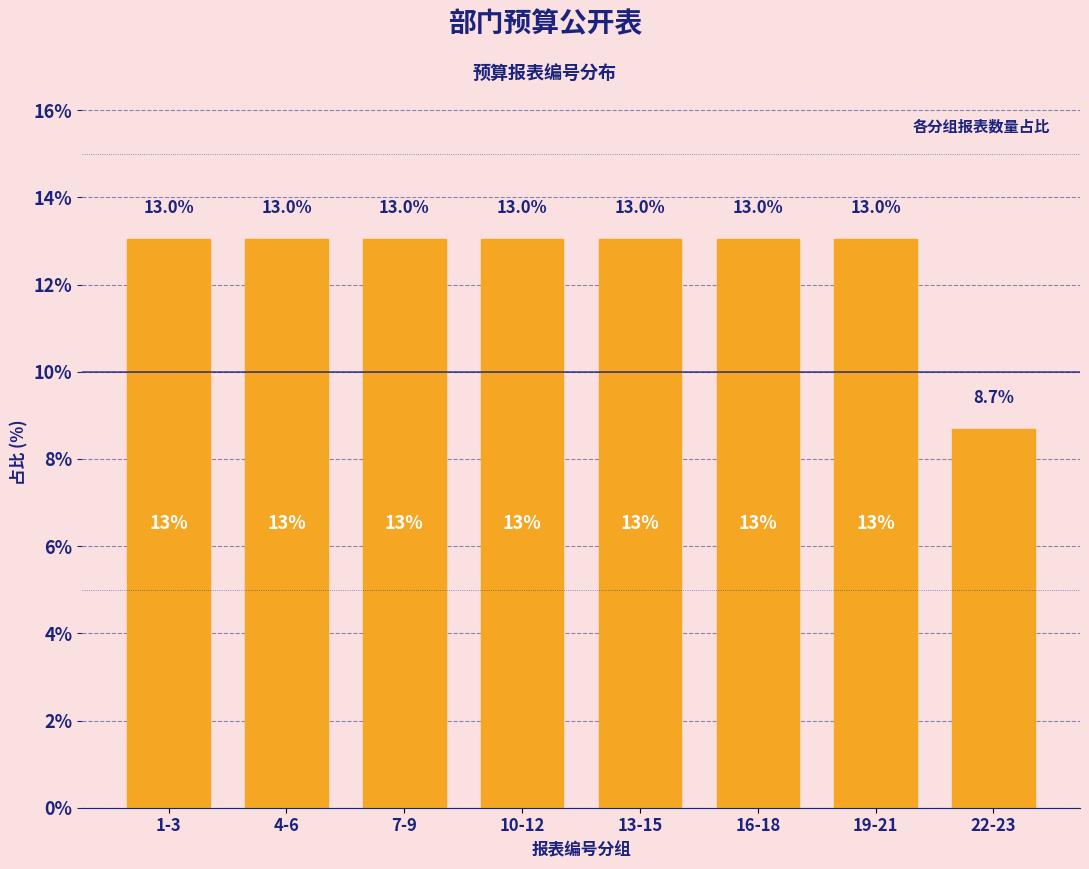

Reading right to left, transcribe all the data shown in this chart.

22-23=8.7	19-21=13.0	16-18=13.0	13-15=13.0	10-12=13.0	7-9=13.0	4-6=13.0	1-3=13.0